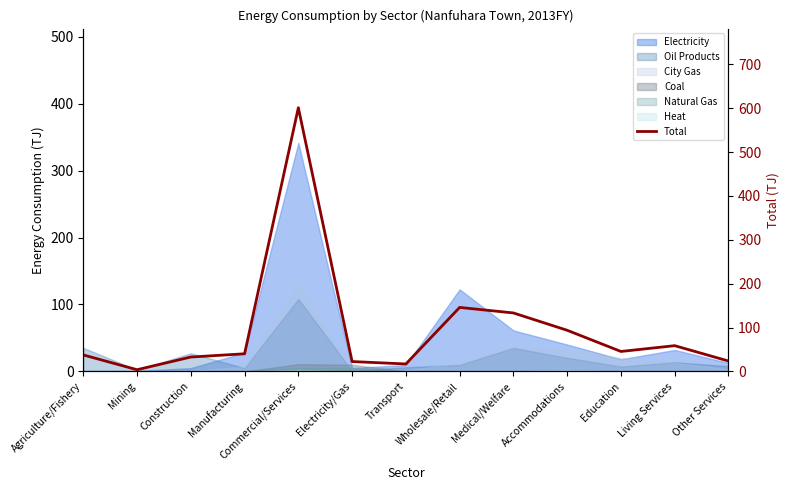

True or false: the data shows 21.6 at Construction.

False